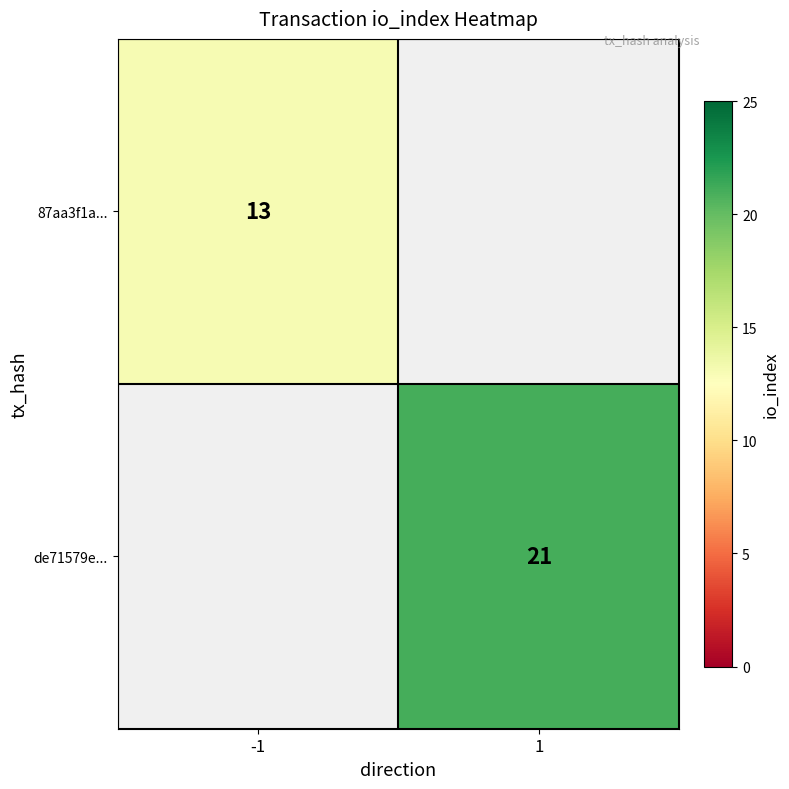

Is it true that 87aa3f1a... equals 22 at -1?

False